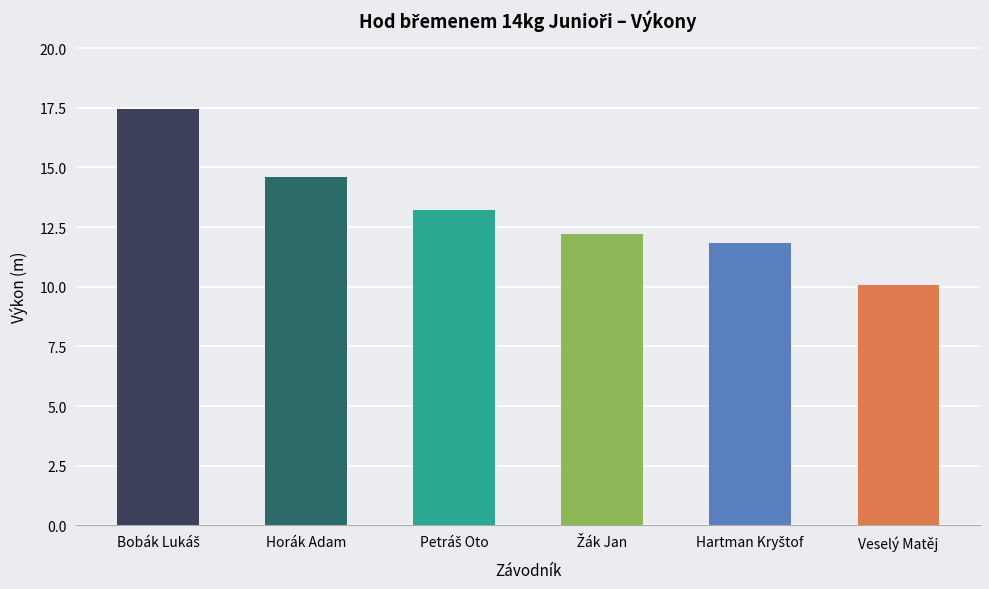

What is the smallest value displayed?

10.1